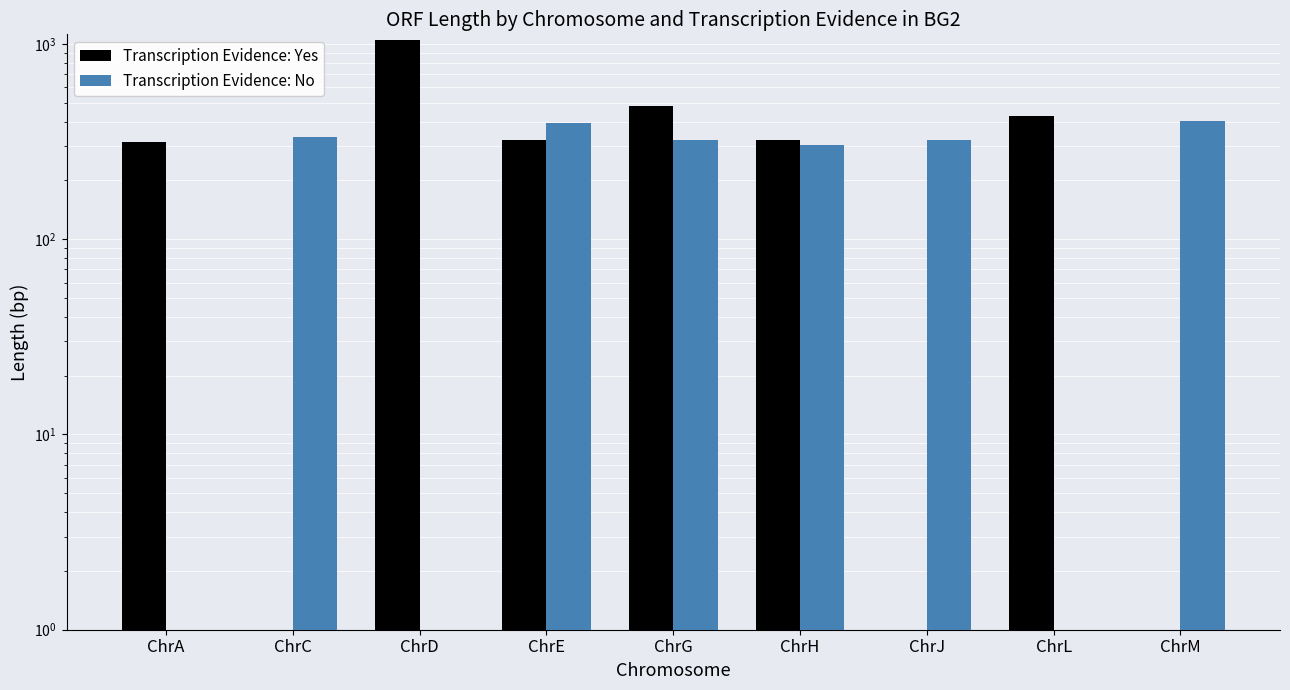

Which category has the highest value in the Transcription Evidence: No series?

ChrM